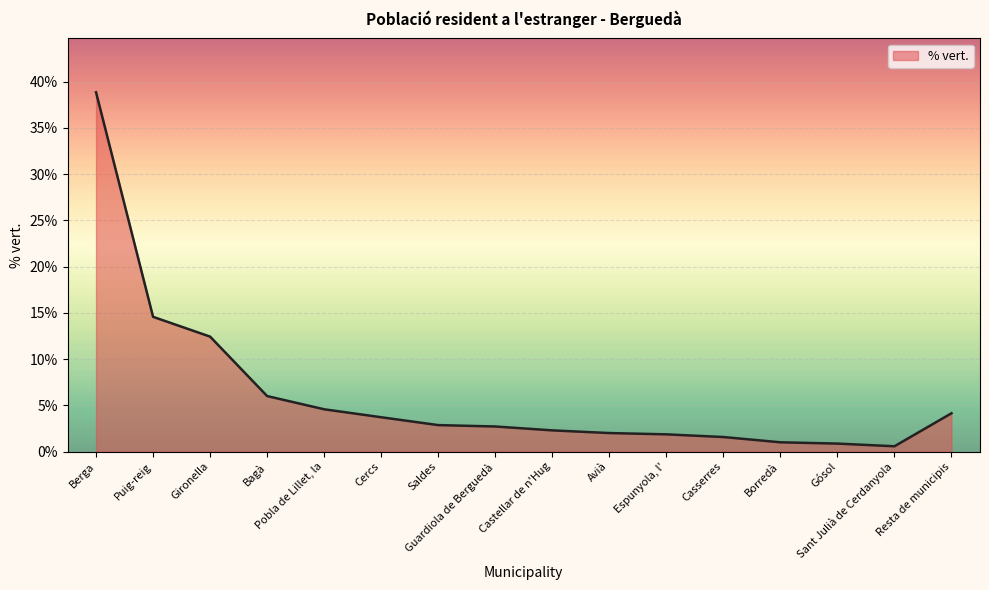

How many lines are shown in the chart?

1